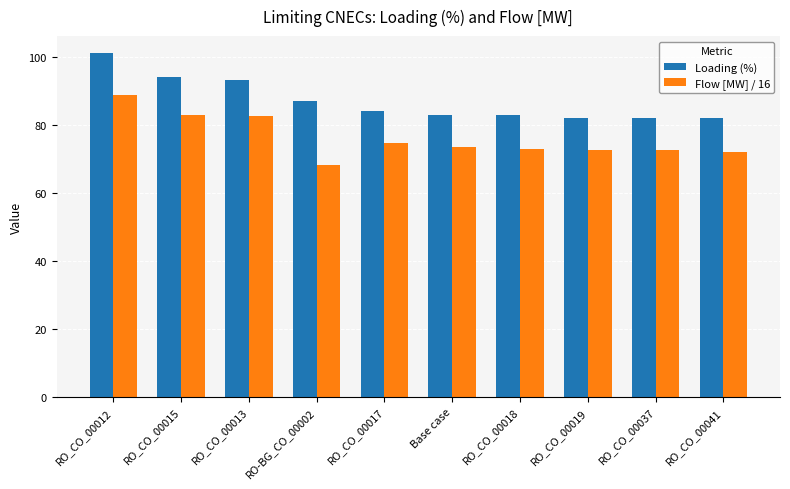

At how many categories does at least one series exceed 80?

10